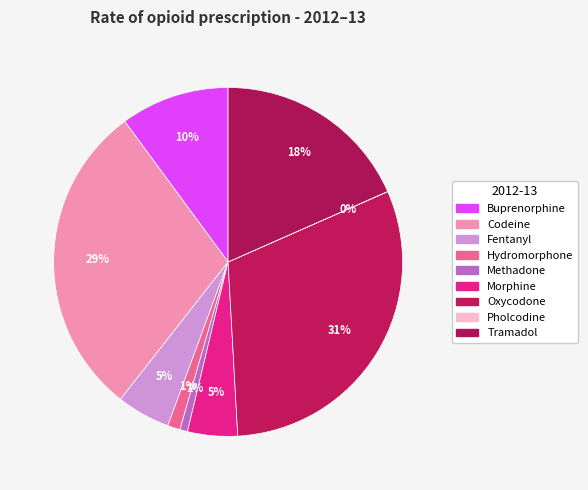

What percentage is NOT represented by Oxycodone?

69.3%